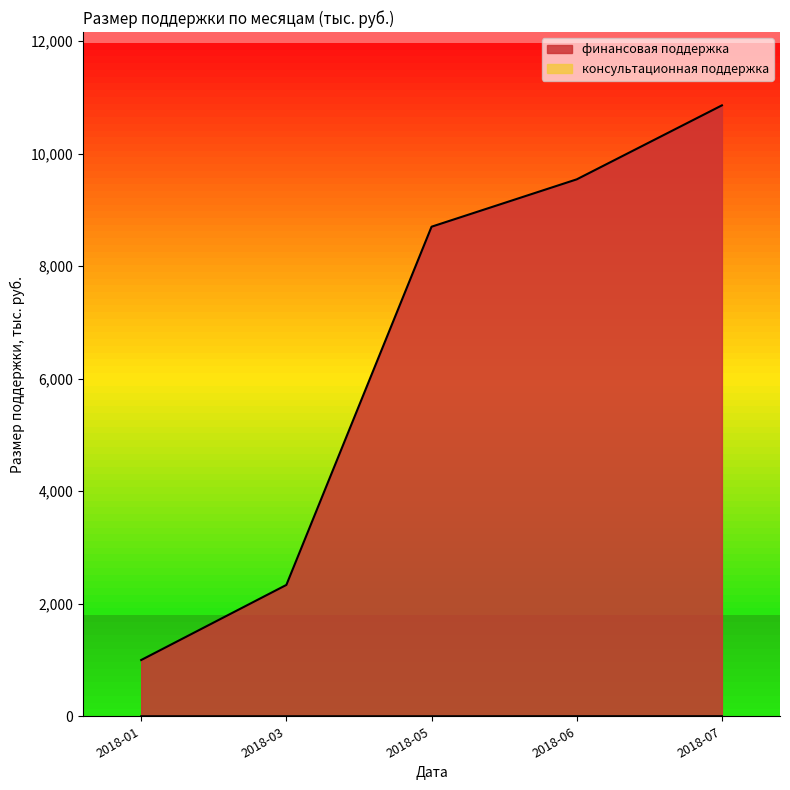

How many lines are shown in the chart?

2